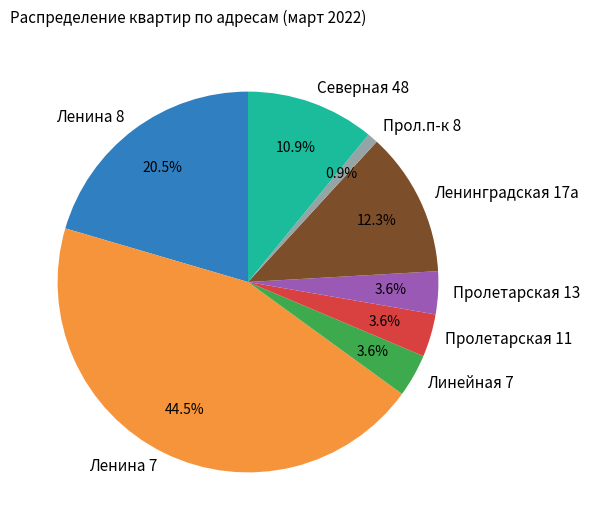

To the nearest percent, what is the difference between the largest and smallest slice percentages?

44%